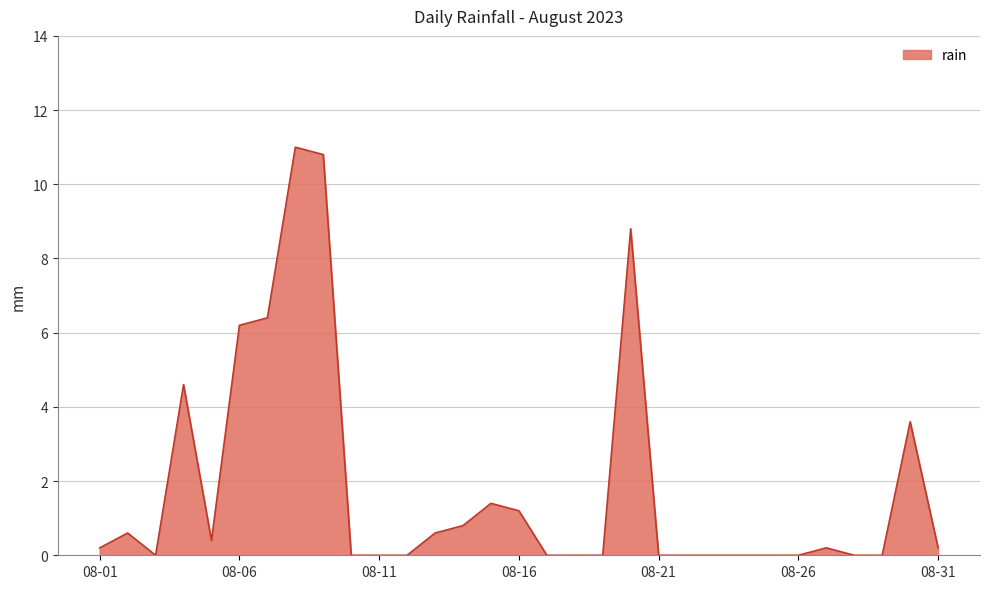

What is the maximum value shown in the chart?

11.0